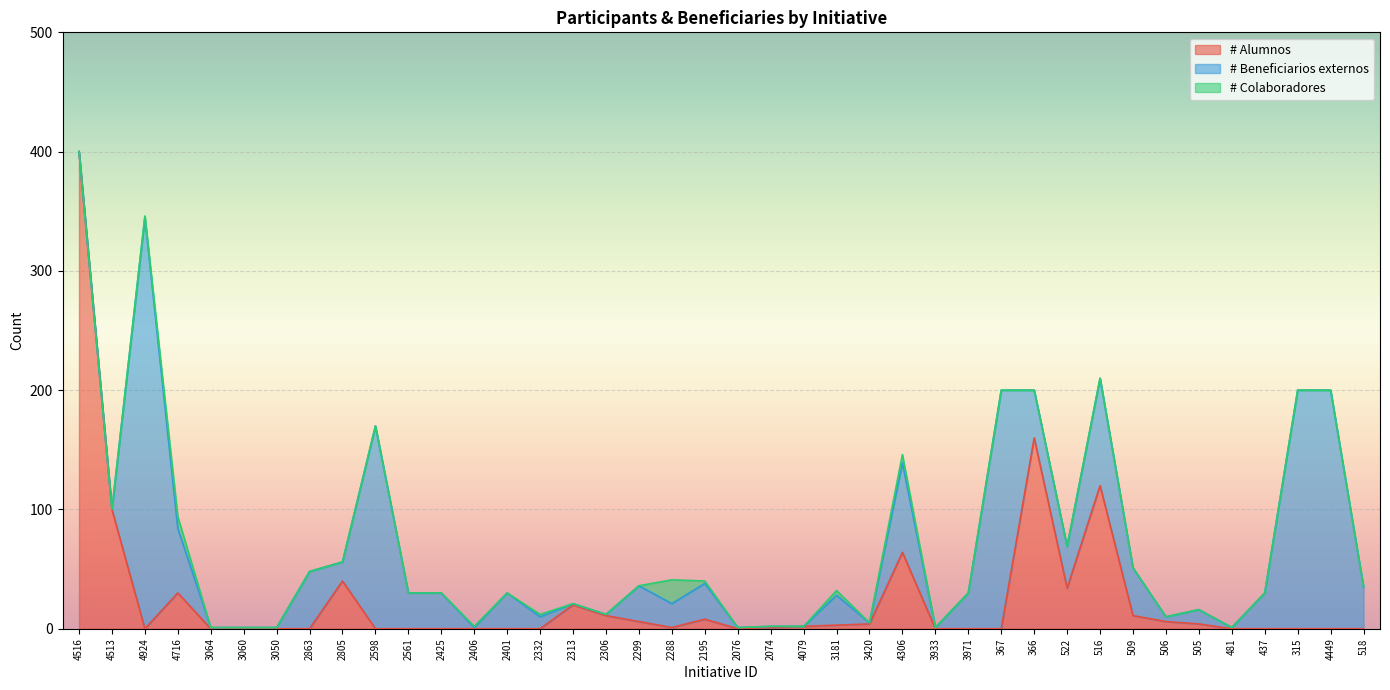

At which category does the chart reach its peak across all series?

4516